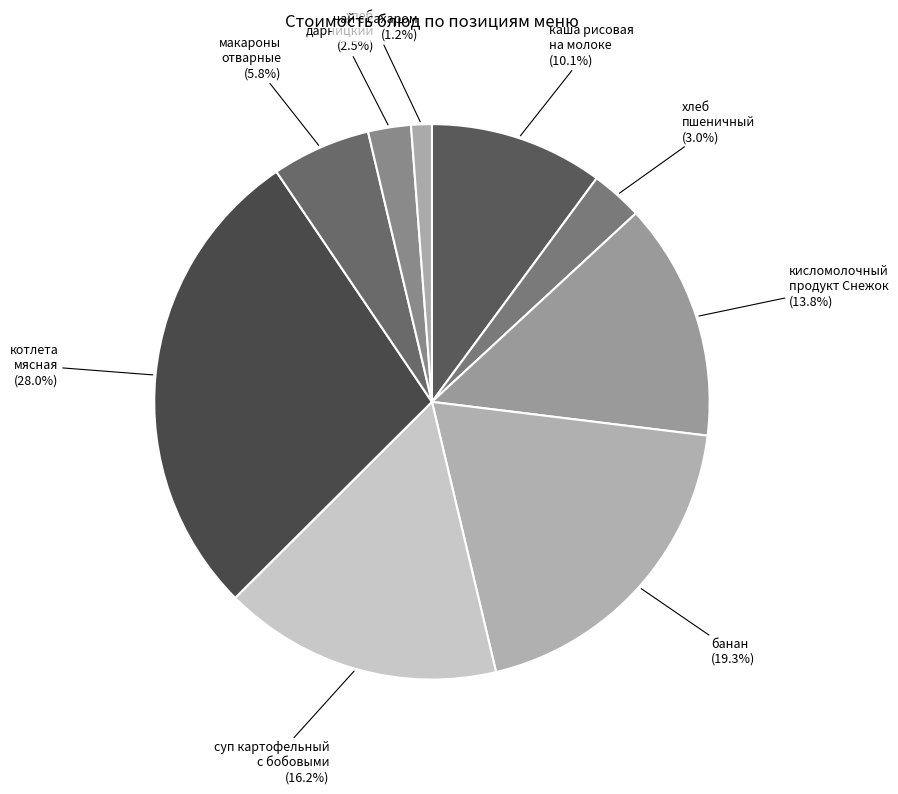

How many slices are in this pie chart?

9